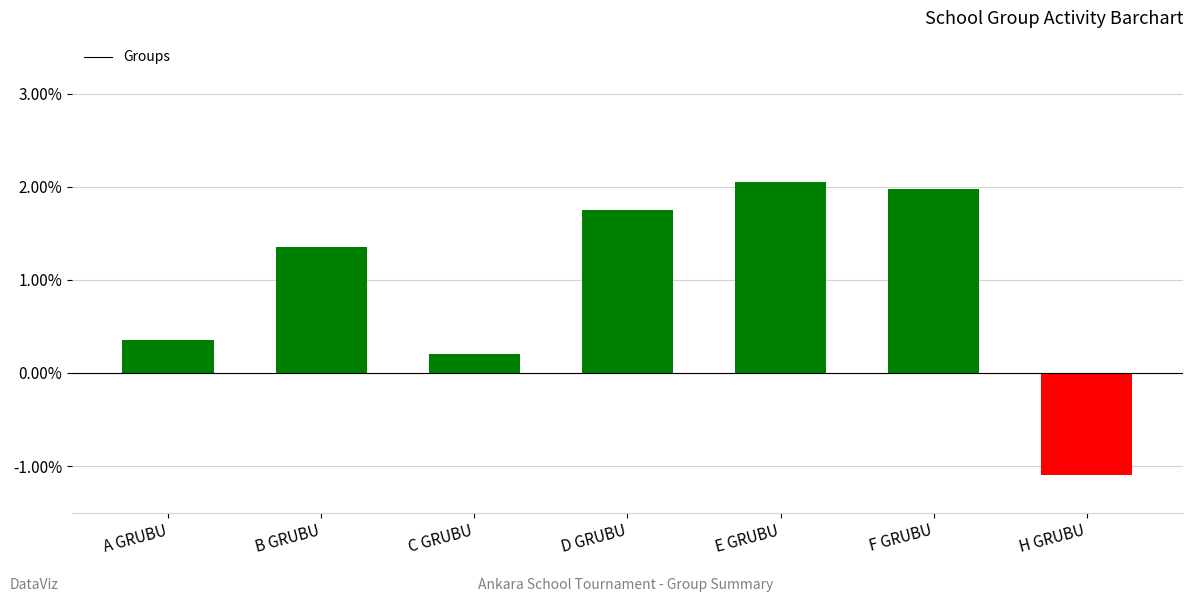

How many bars are there in total?

7